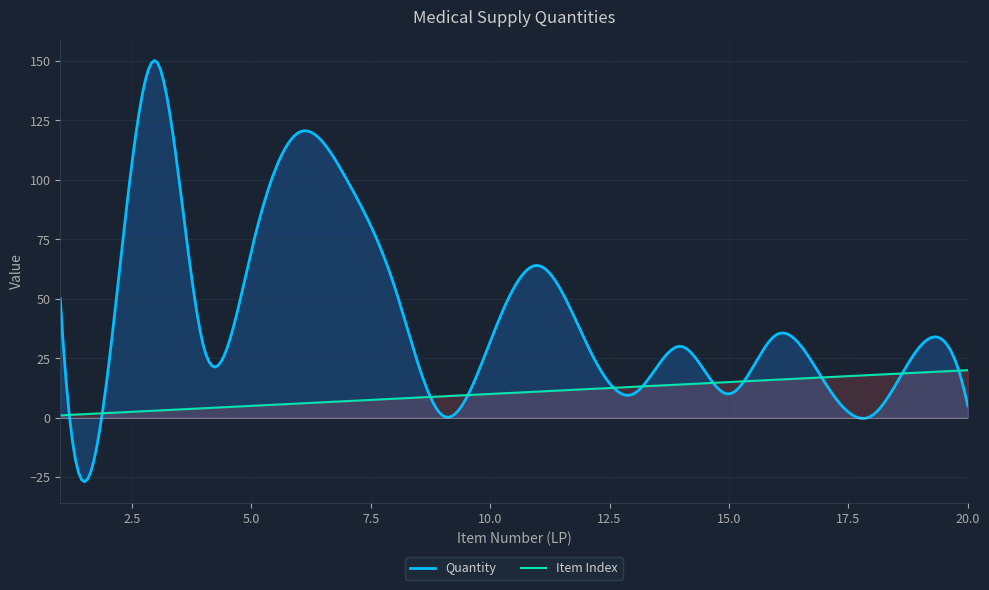

Which has a higher value, 17 or 11?

11